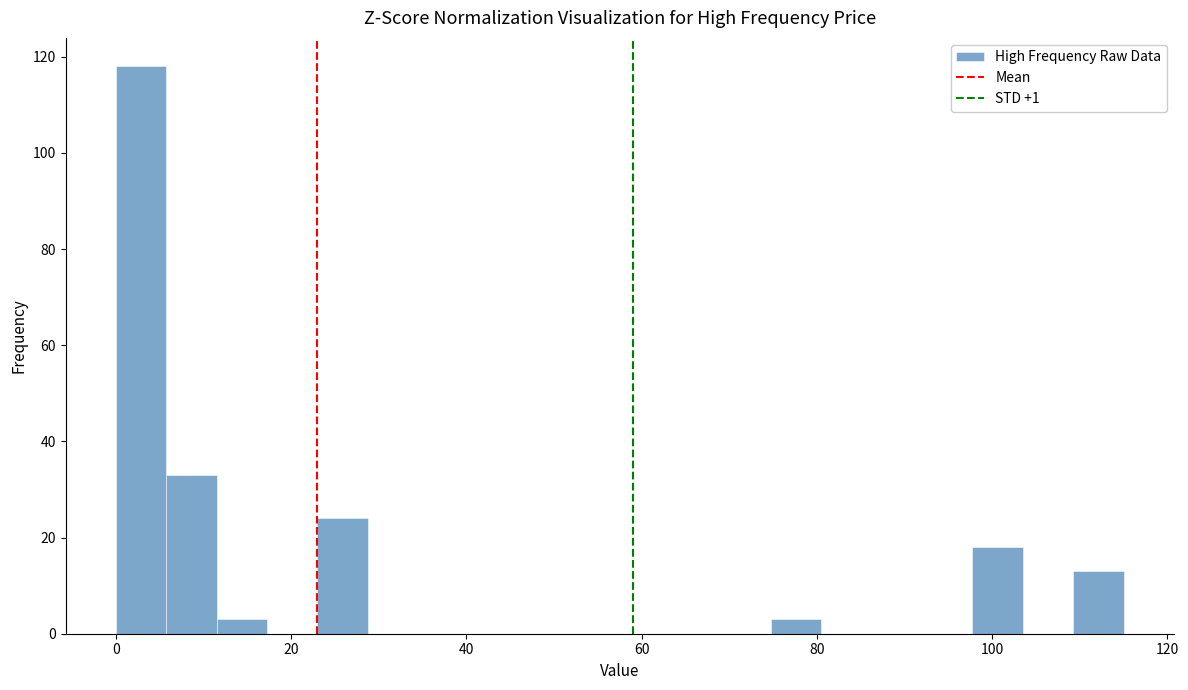

Around what value on the x-axis is the tallest bar? Give the approximate position of its centre, as read against the axis.

2